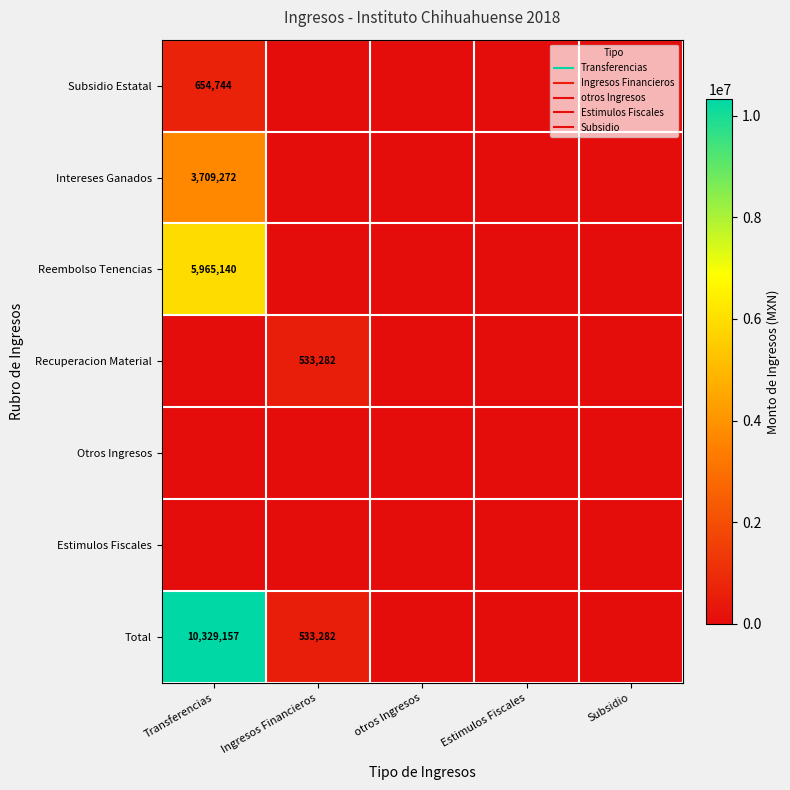

Is the value of Recuperacion Material at Subsidio greater than the value of Estimulos Fiscales at Transferencias?

No